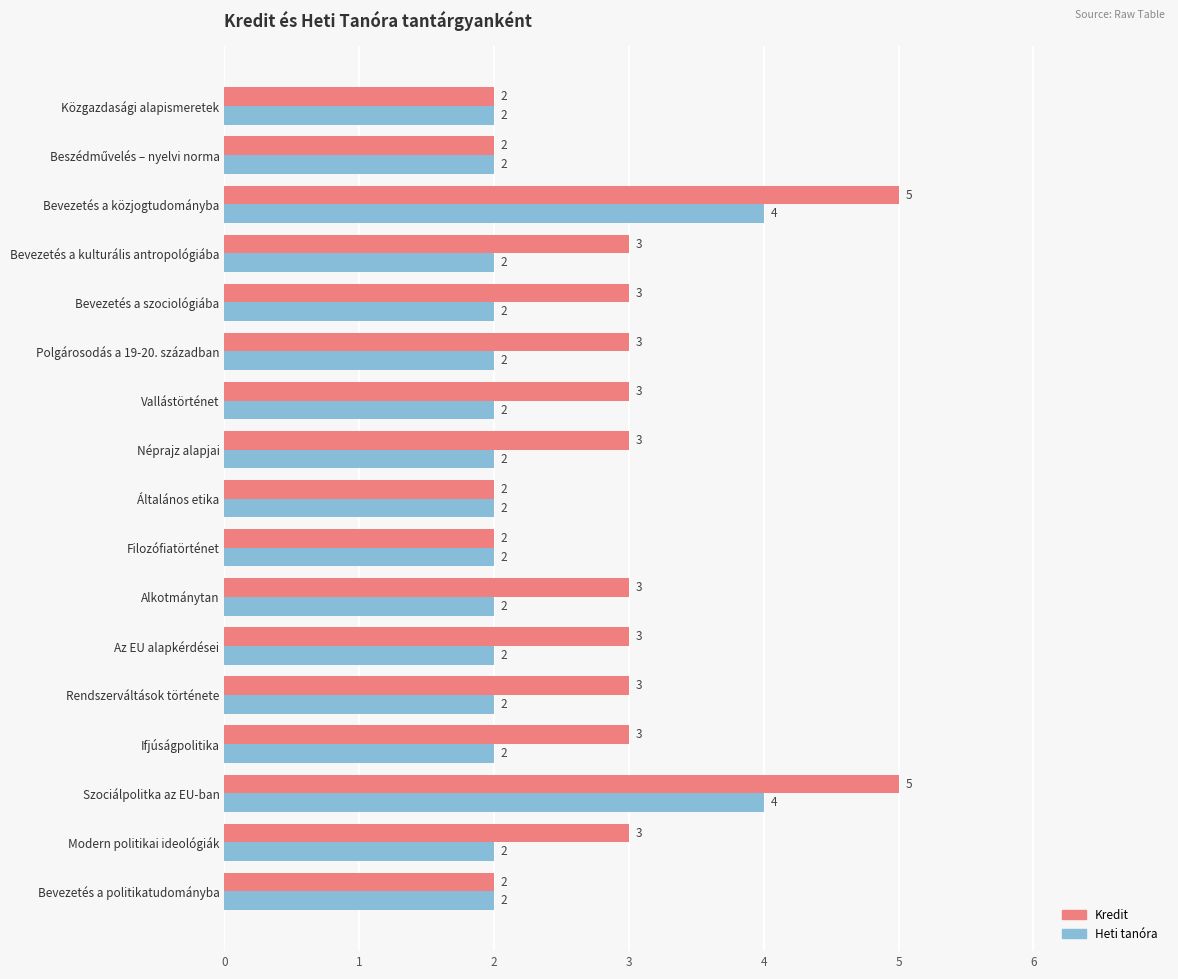

Is the value of Heti tanóra at Modern politikai ideológiák greater than the value of Kredit at Az EU alapkérdései?

No